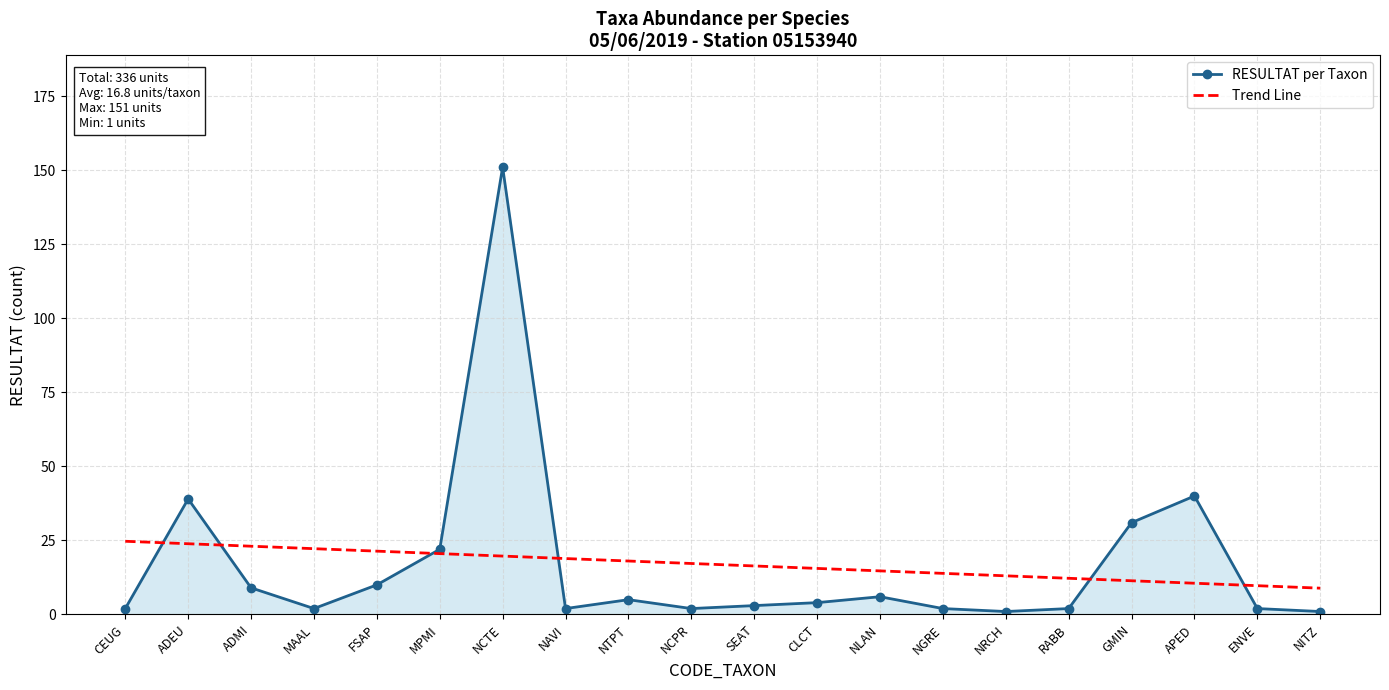

Which series has the widest spread of values?

RESULTAT per Taxon